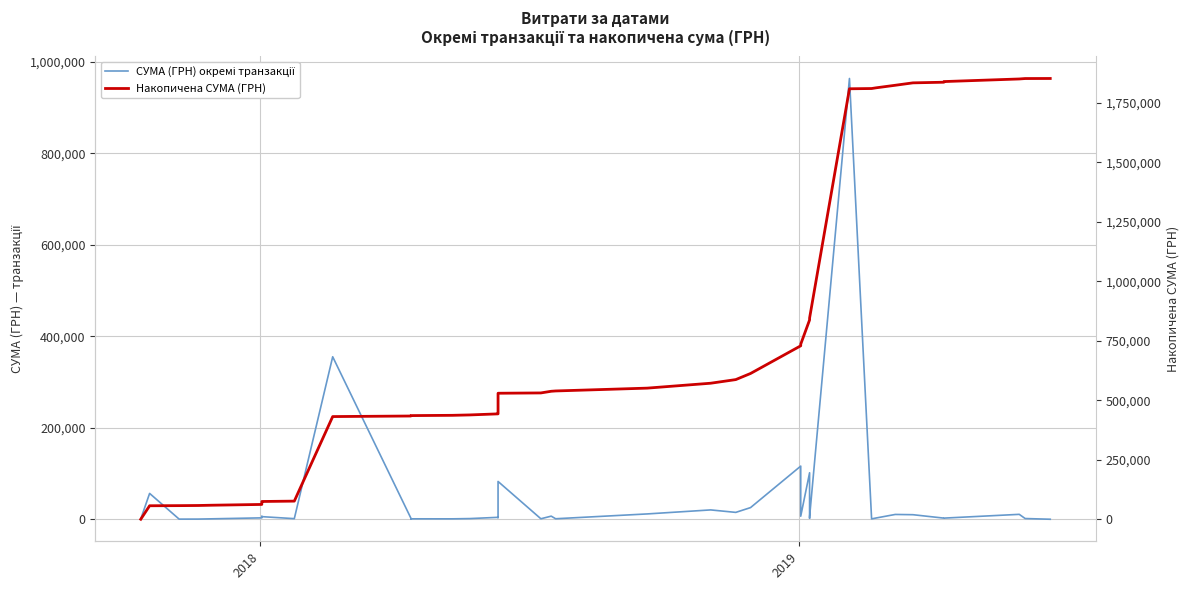

What is the maximum value for Накопичена СУМА (ГРН)?

1852649.9